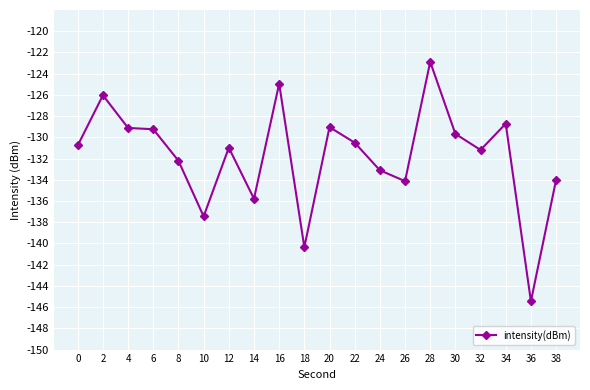

The chart shows a value of -176.7 at 2. True or false?

False